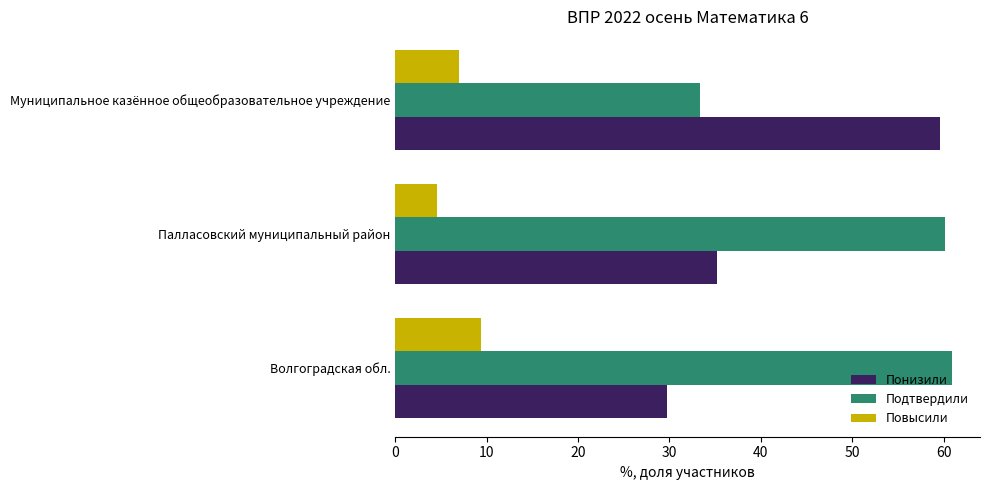

How many categories are shown in the chart?

3